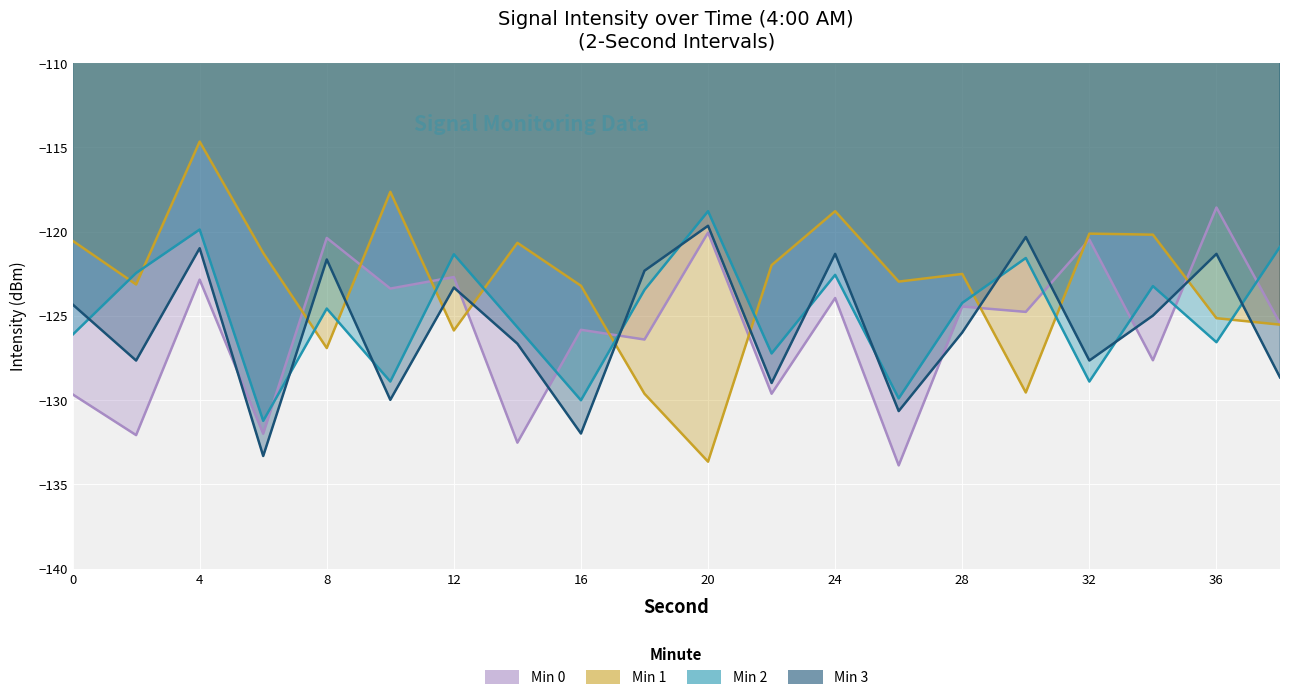

At which category is the sum across all series the highest?

4